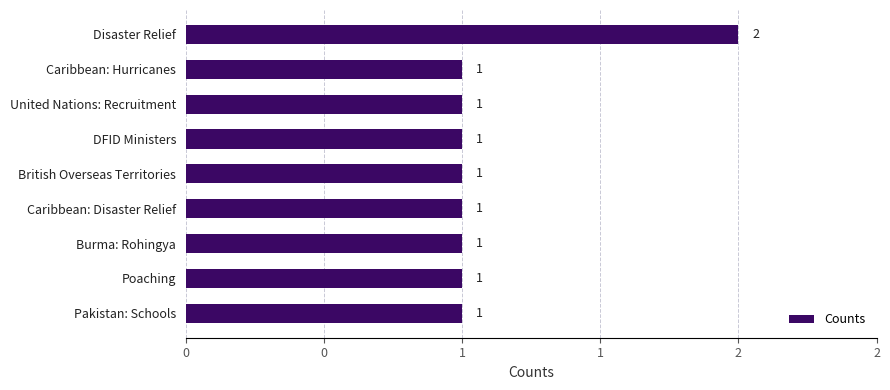

Are the bars horizontal?

Yes